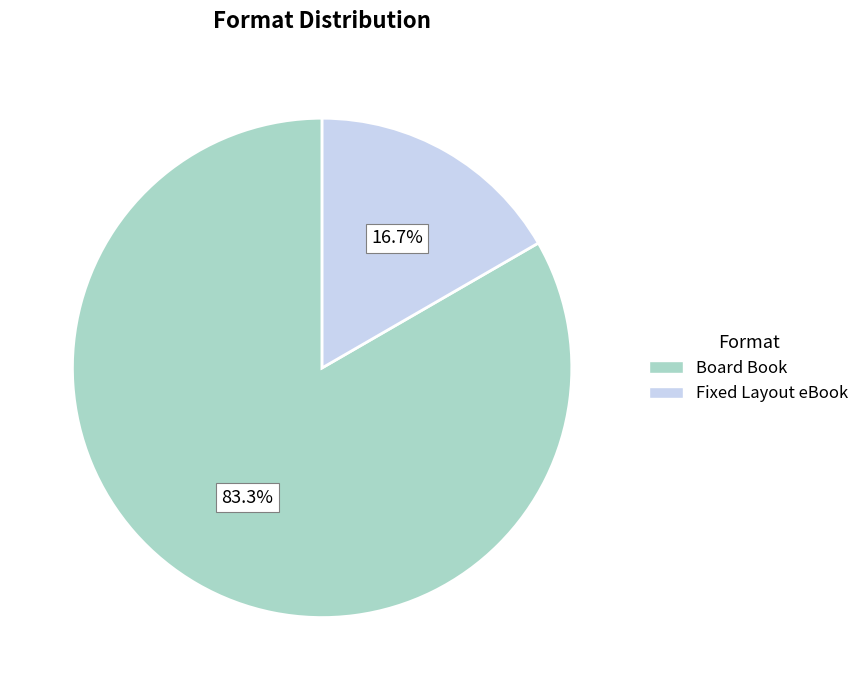

What percentage is the Board Book slice, to the nearest percent?

83%